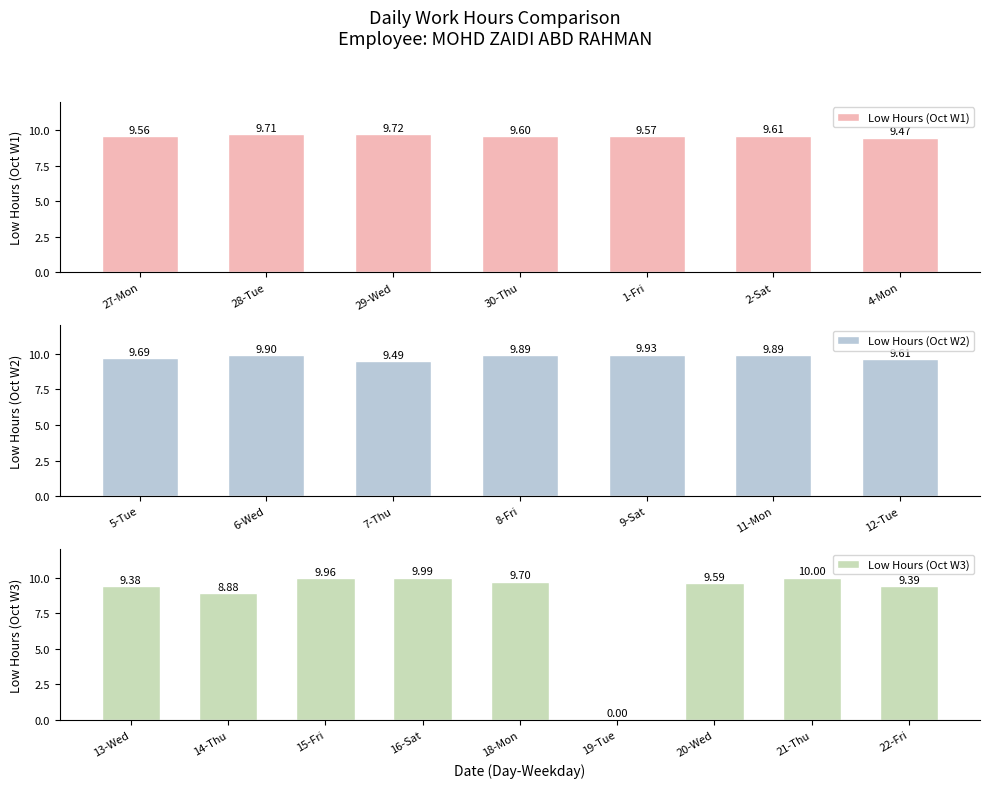

List the labels in order of value, largest first.

21-Thu, 16-Sat, 15-Fri, 9-Sat, 6-Wed, 8-Fri, 11-Mon, 29-Wed, 28-Tue, 18-Mon, 5-Tue, 2-Sat, 12-Tue, 30-Thu, 20-Wed, 1-Fri, 27-Mon, 7-Thu, 4-Mon, 22-Fri, 13-Wed, 14-Thu, 19-Tue